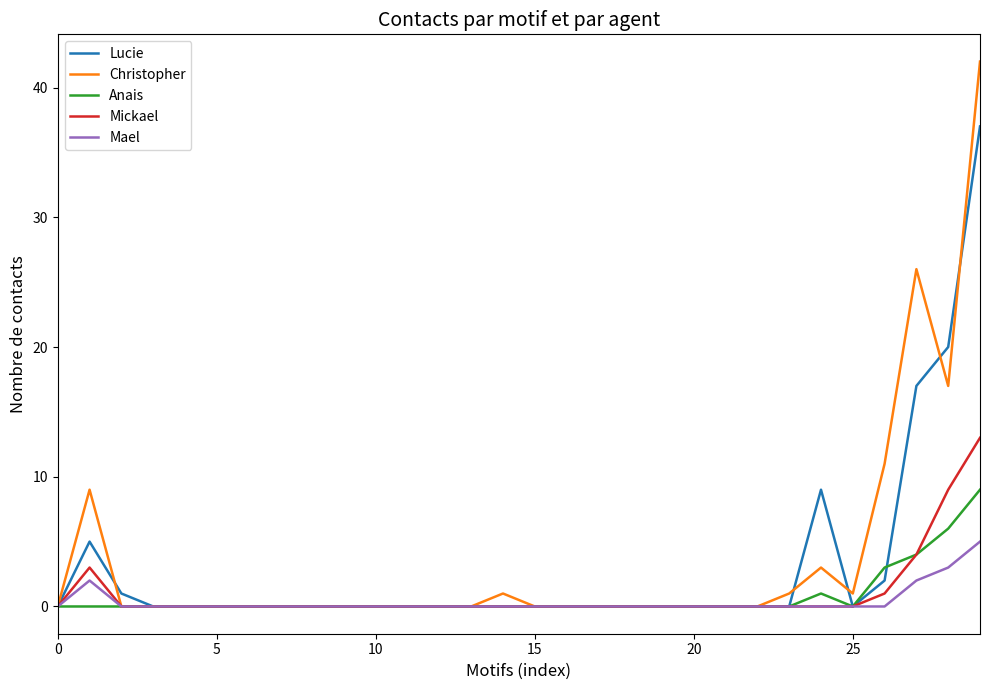

List the series in order of their peak value, lowest first.

Mael, Anais, Mickael, Lucie, Christopher